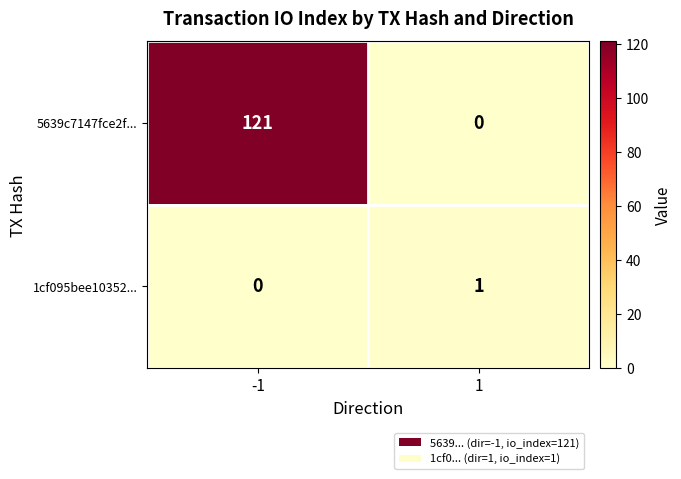

How many distinct data groups are displayed?

2